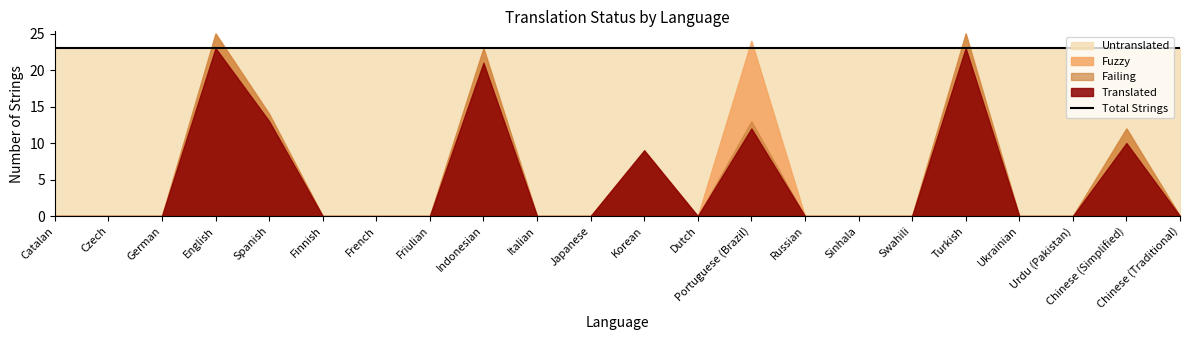

True or false: translated and fuzzy cross at least once.

False